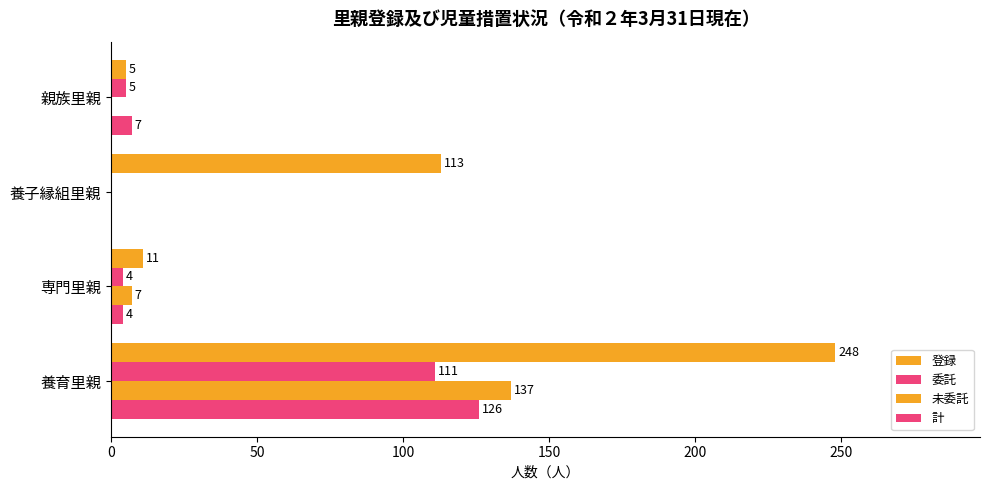

How many data points does each series have?

4